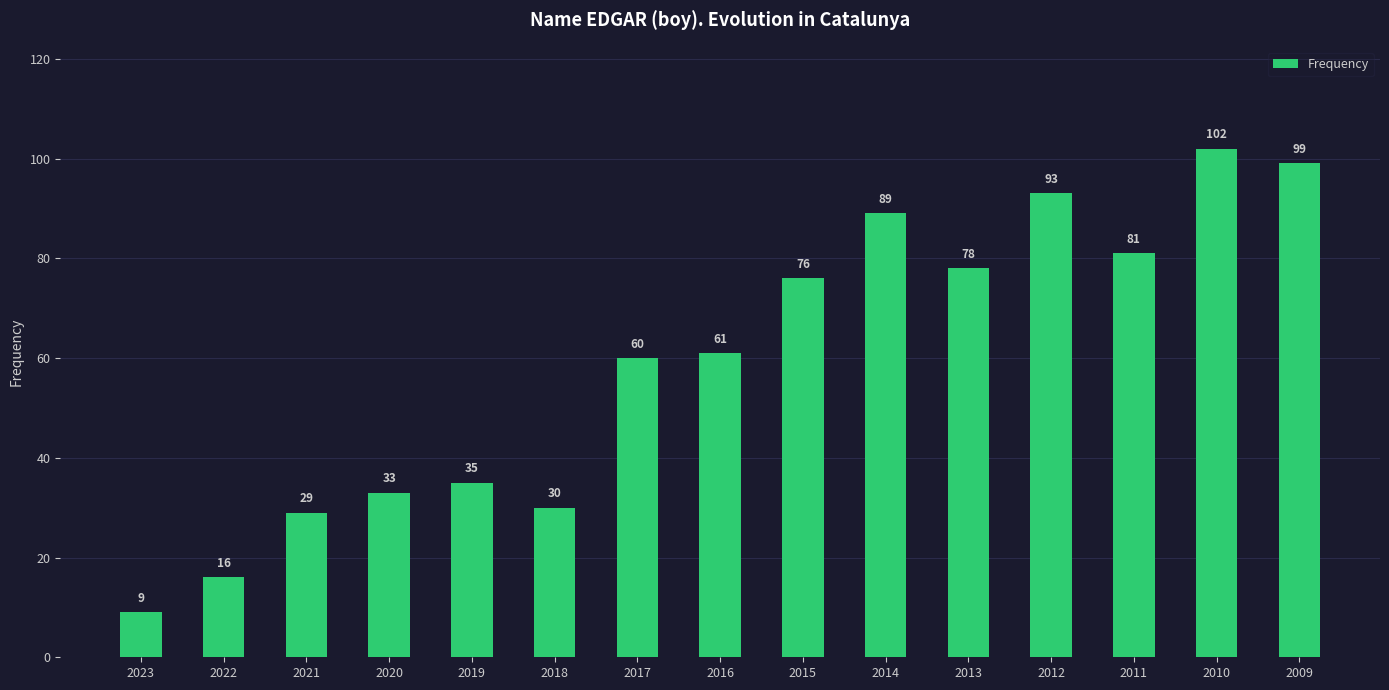

What is the value of the 3rd bar from the left?

29